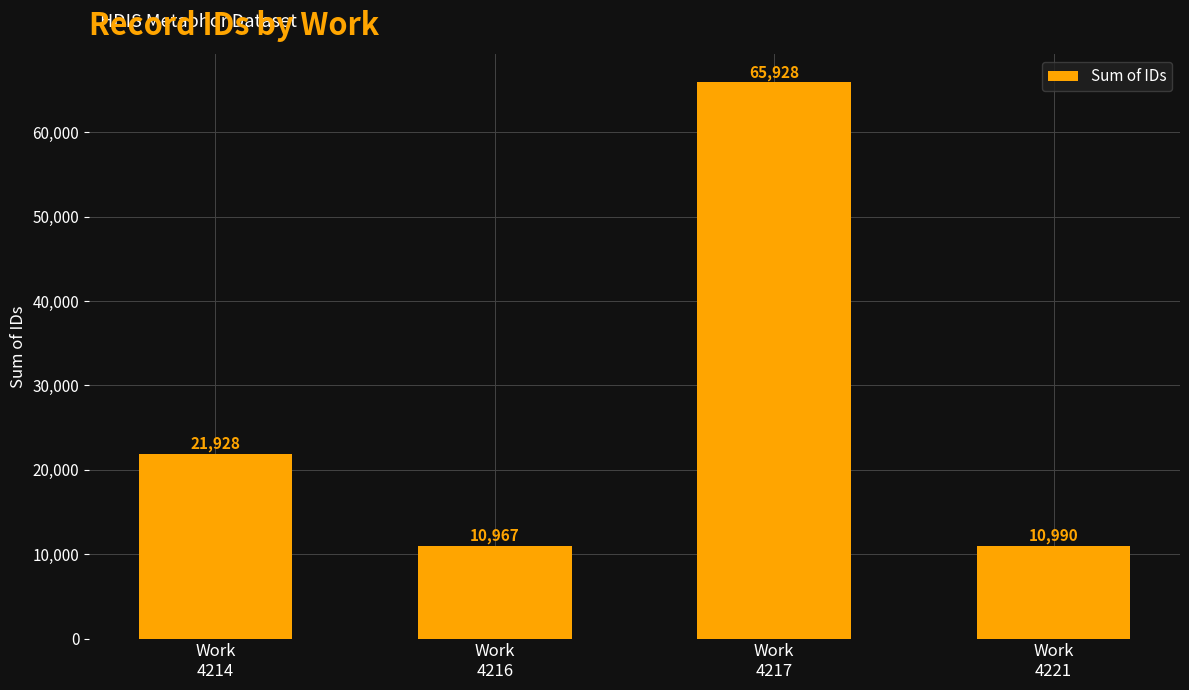

What is the ratio of the value at Work
4217 to the value at Work
4216?

6.0